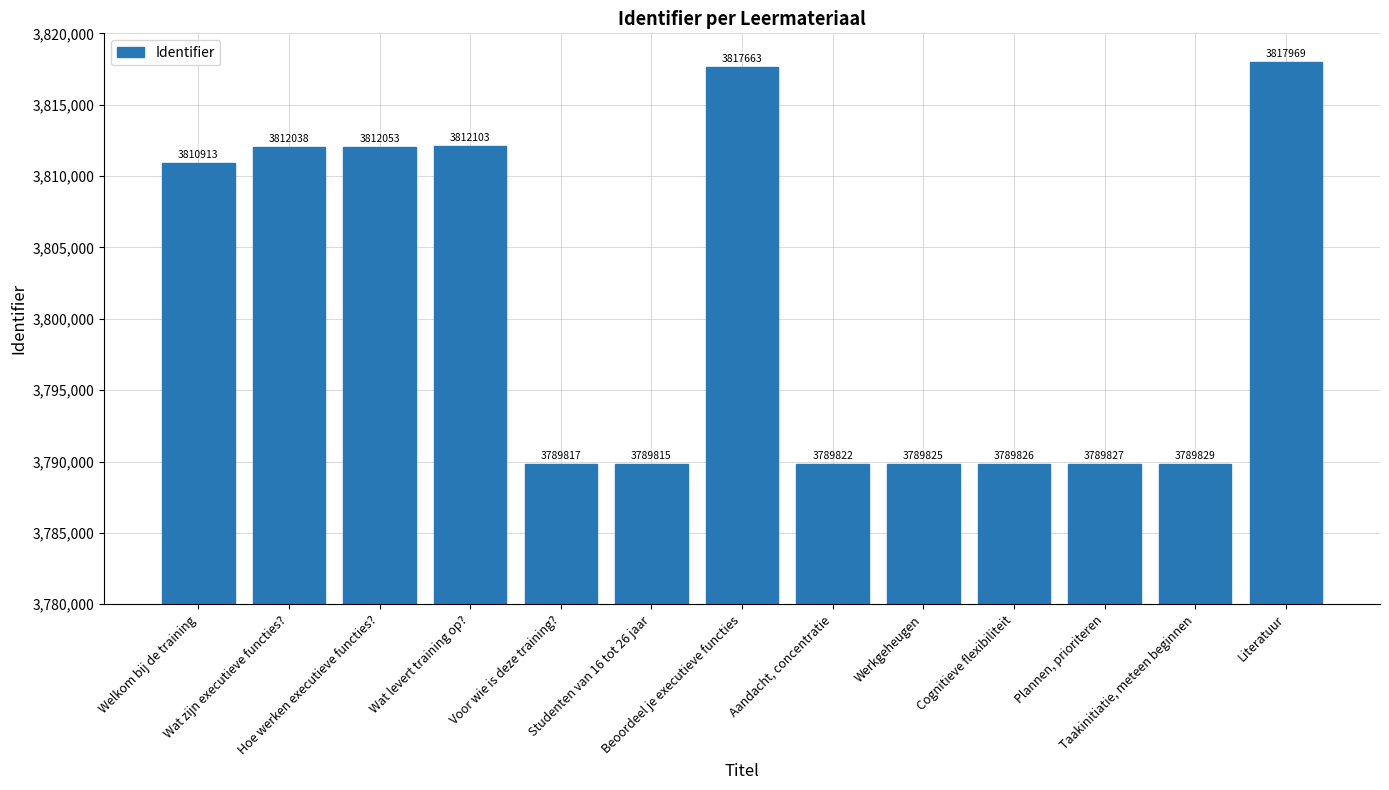

What is the label of the 3rd bar from the left?

Hoe werken executieve functies?